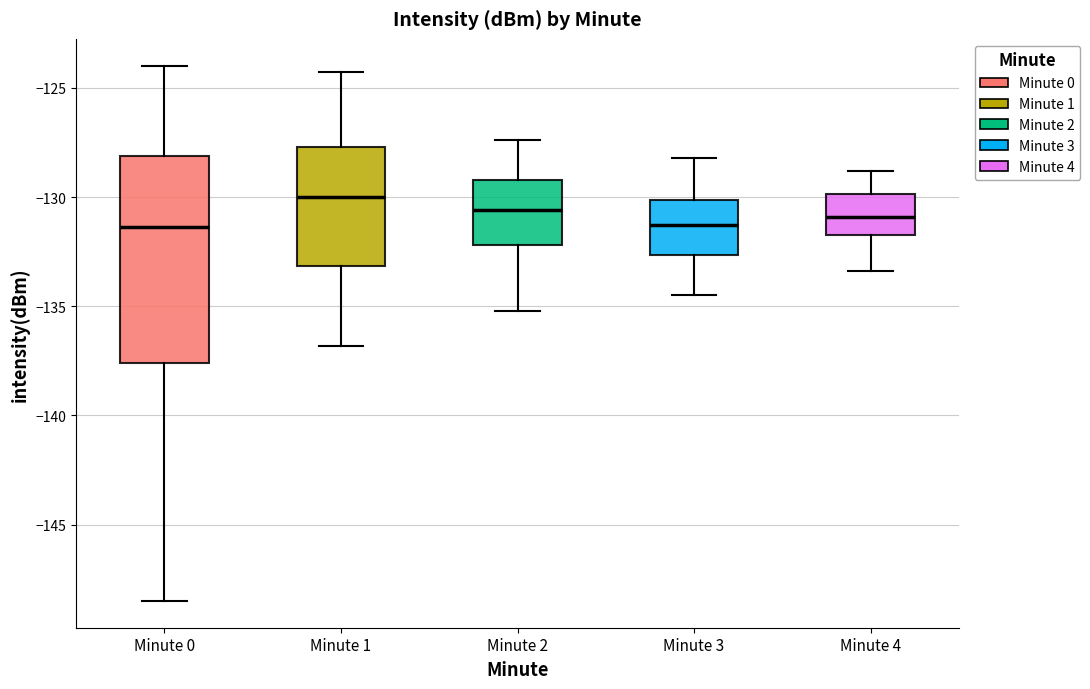

Which box is the tallest, from its lower edge to its upper edge?

Minute 0